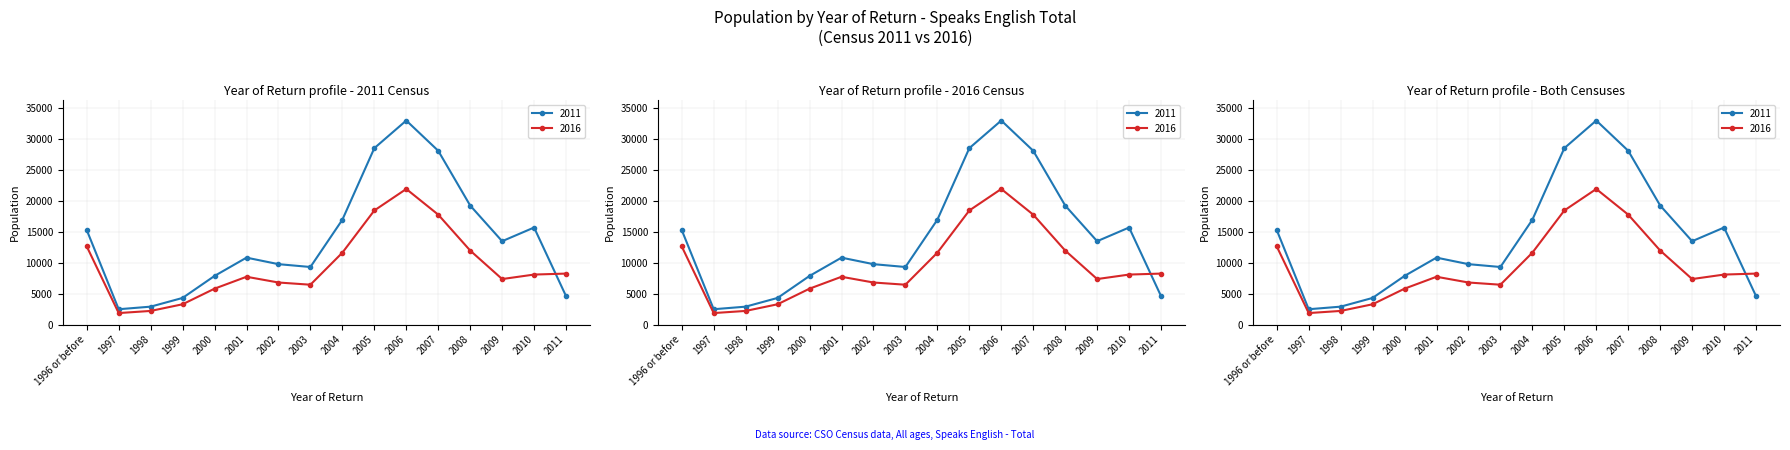

What are all the series names shown in the legend?

2011, 2016